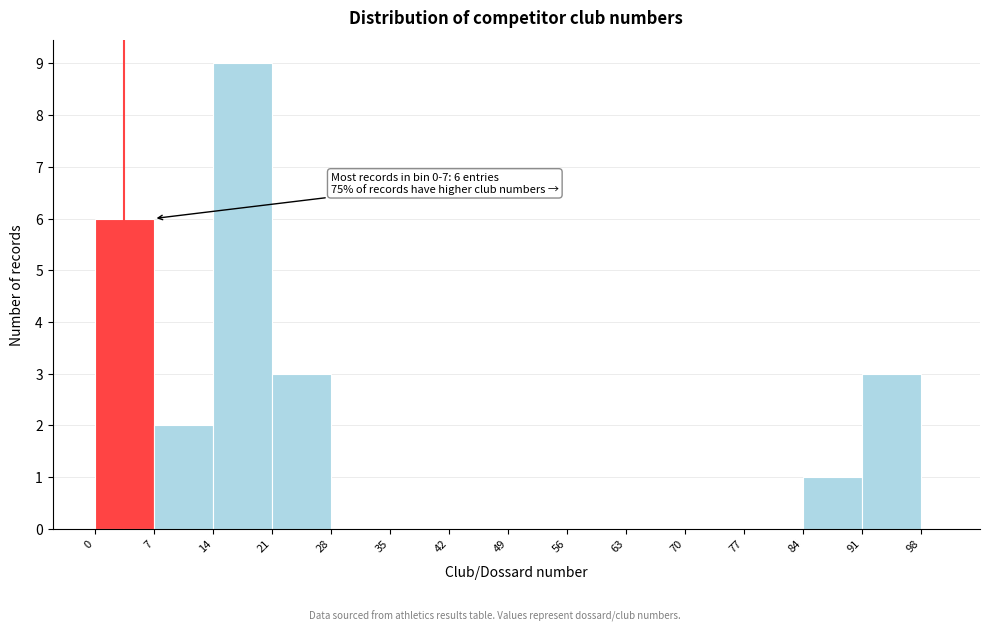

Around what value on the x-axis is the tallest bar? Give the approximate position of its centre, as read against the axis.

18